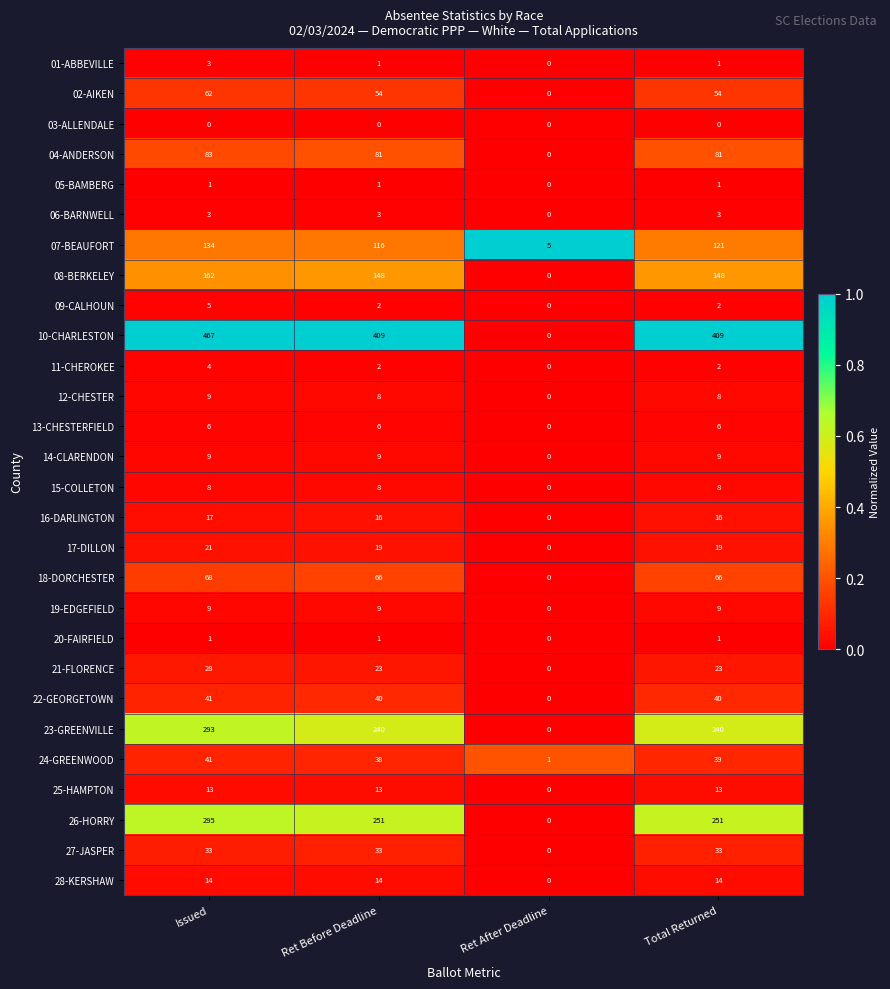

At which category does the chart reach its peak across all series?

Issued